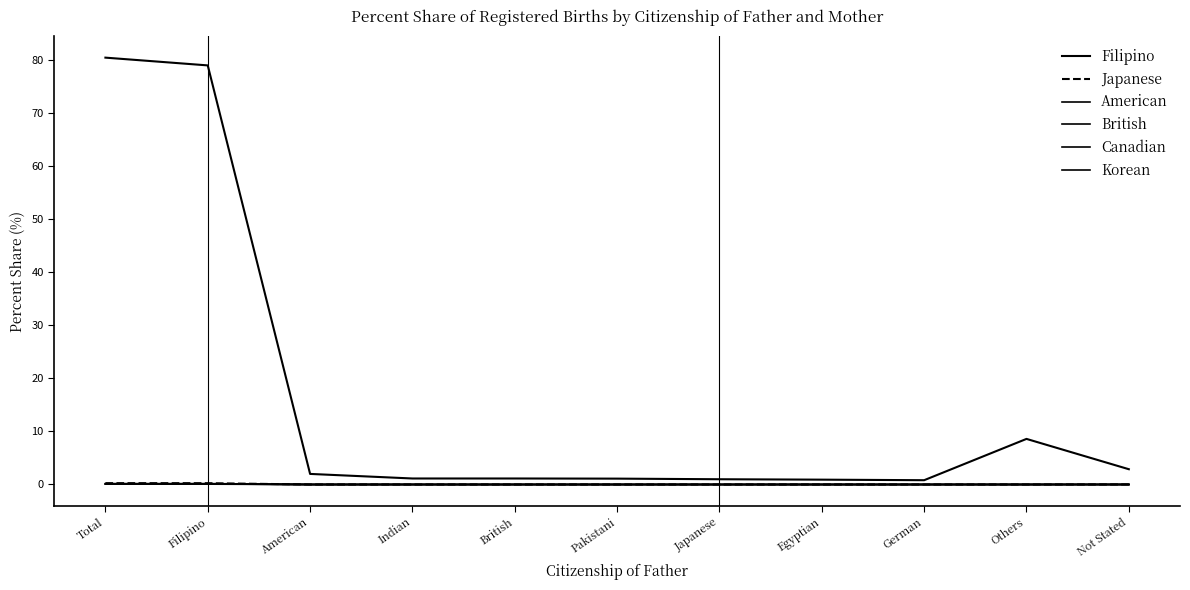

Between Not Stated and Filipino, which is larger?

Filipino